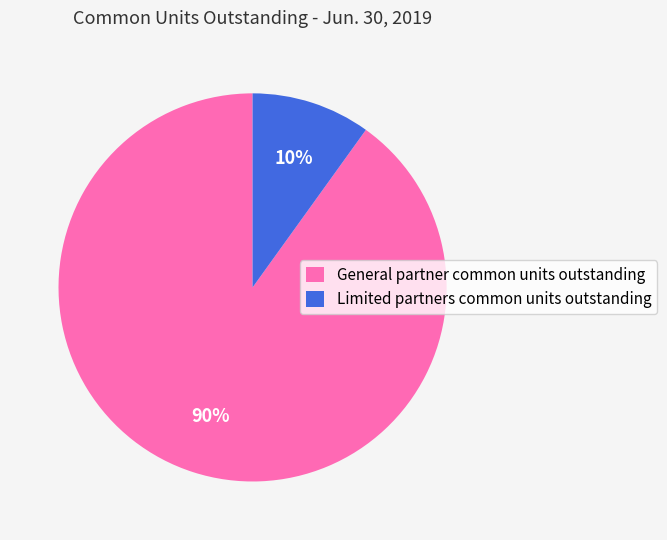

Which has a higher value, Limited partners common units outstanding or General partner common units outstanding?

General partner common units outstanding